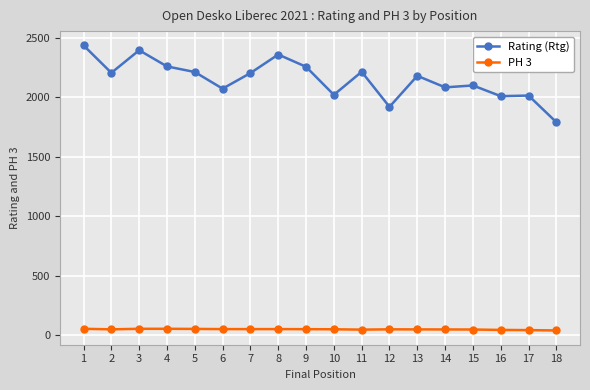

How many categories are shown in the chart?

18